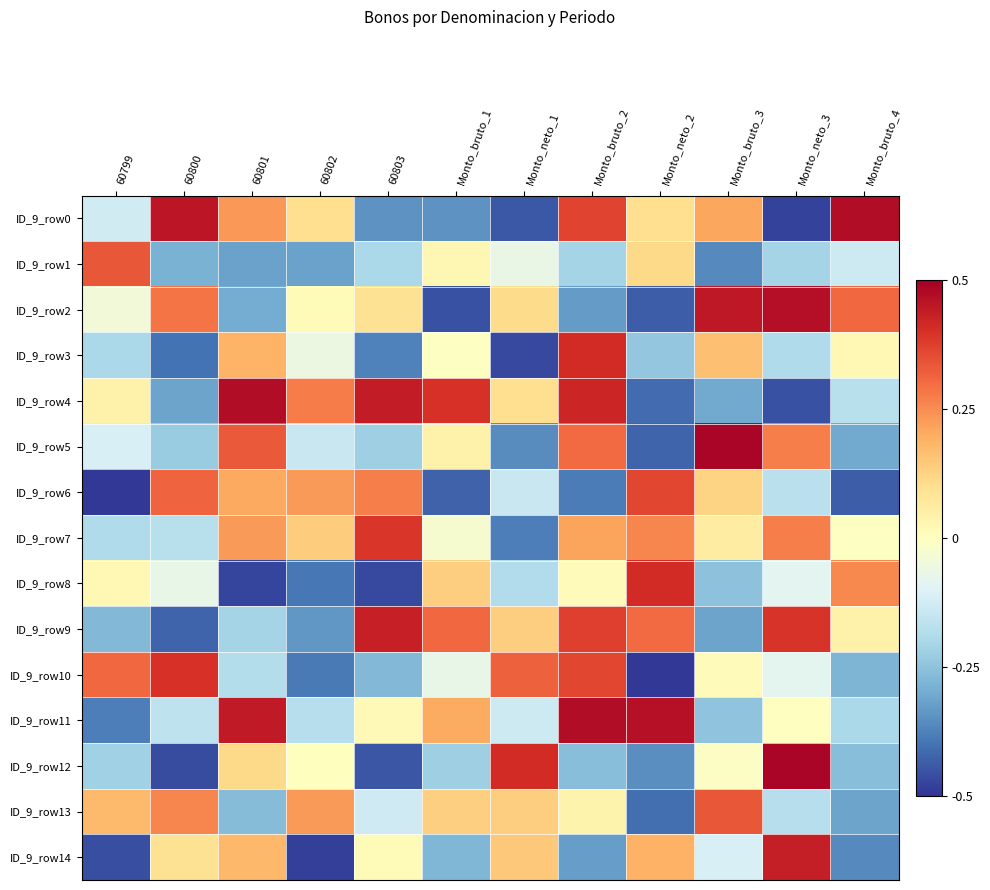

What is the smallest value displayed?

-0.5